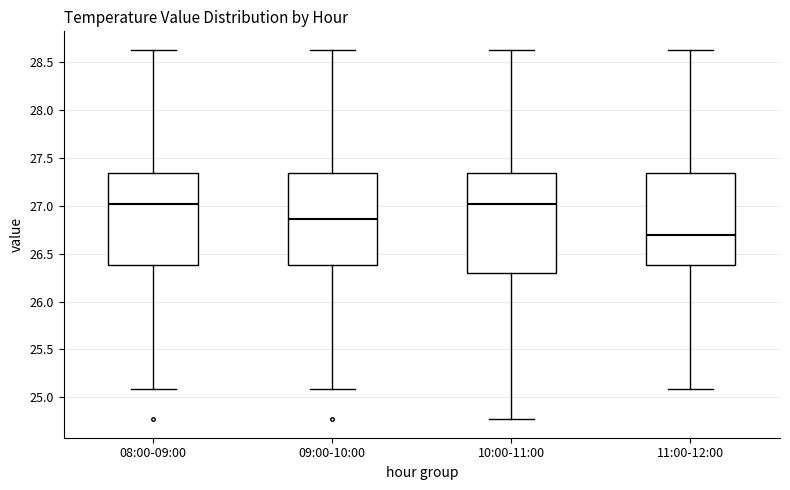

Reading left to right, transcribe this box plot: for each box, give where its median line is, the range the box spans, and where its two whiskers end, as read against the y-axis. The values are not printed on the chart, so give them approximately, as read against the axis.

08:00-09:00: median 27.00, box 26.40 to 27.35, whiskers 25.10 to 28.65
09:00-10:00: median 26.85, box 26.40 to 27.35, whiskers 25.10 to 28.65
10:00-11:00: median 27.00, box 26.30 to 27.35, whiskers 24.75 to 28.65
11:00-12:00: median 26.70, box 26.40 to 27.35, whiskers 25.10 to 28.65